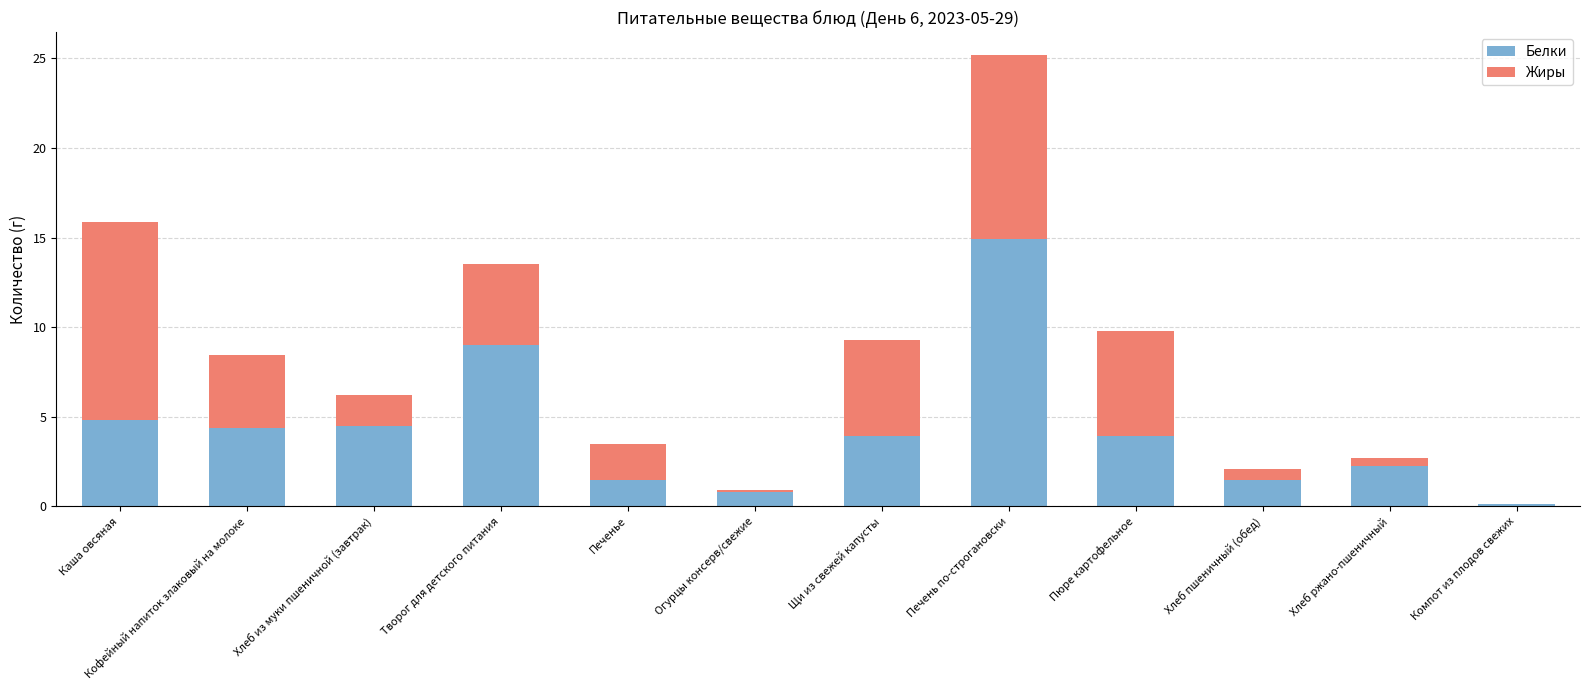

At which label does Белки reach its peak?

Печень по-строгановски